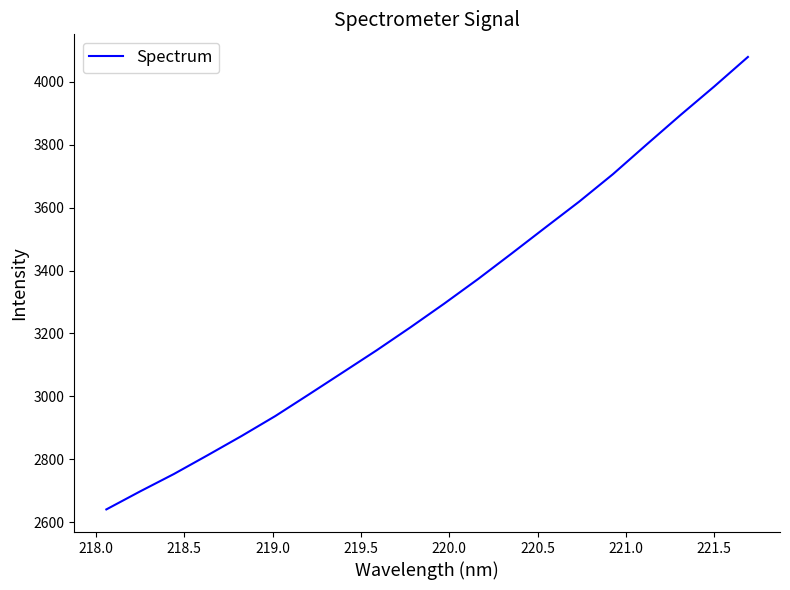

What is the maximum value shown in the chart?

4079.4